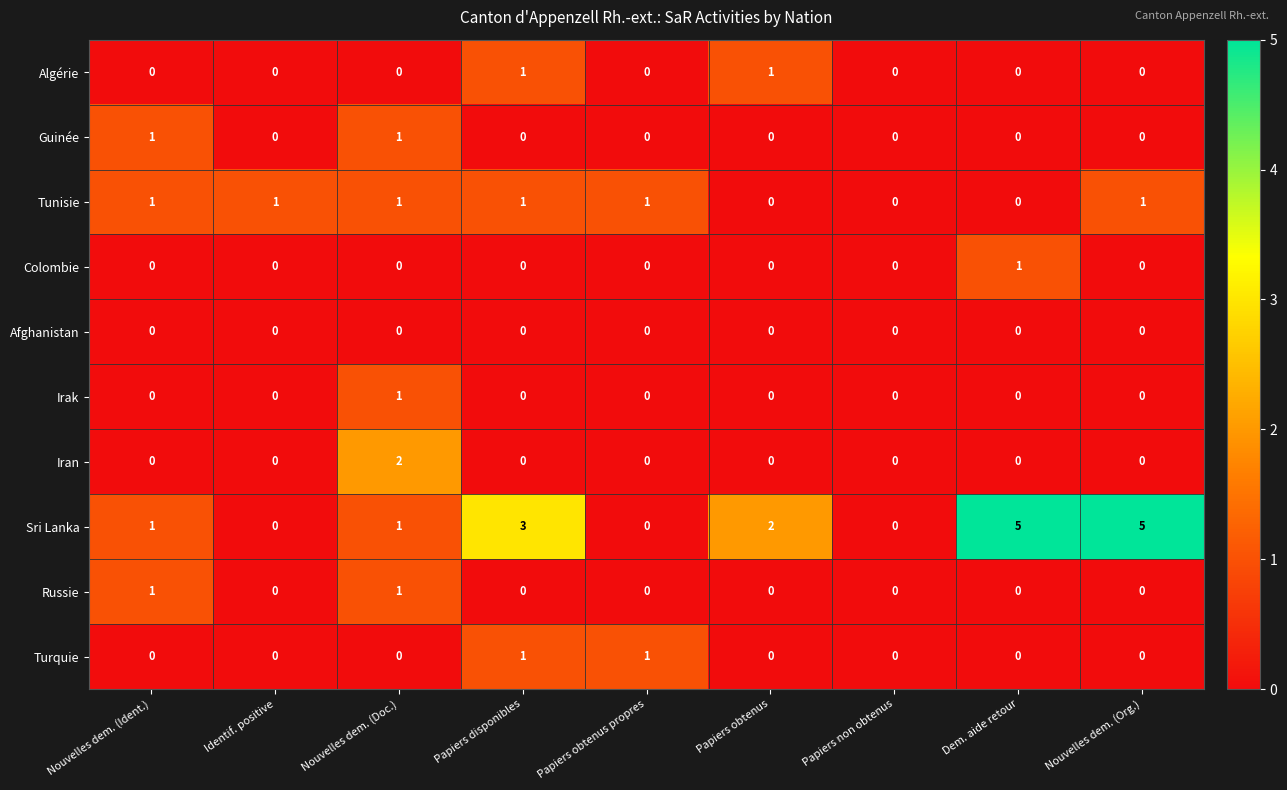

Between Papiers disponibles and Papiers obtenus propres, which series saw the biggest shift?

Sri Lanka